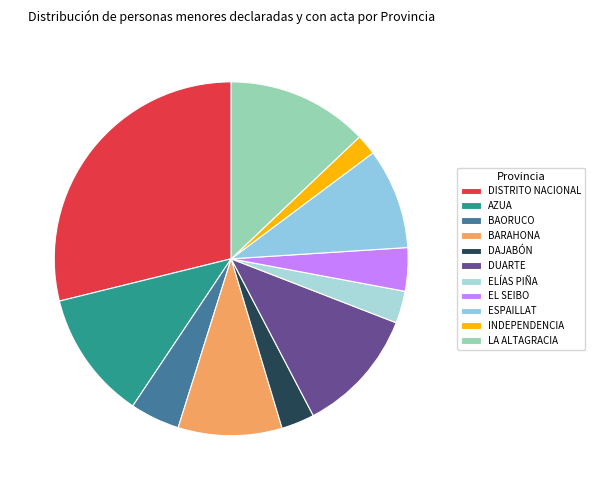

Which slice is the smallest?

INDEPENDENCIA